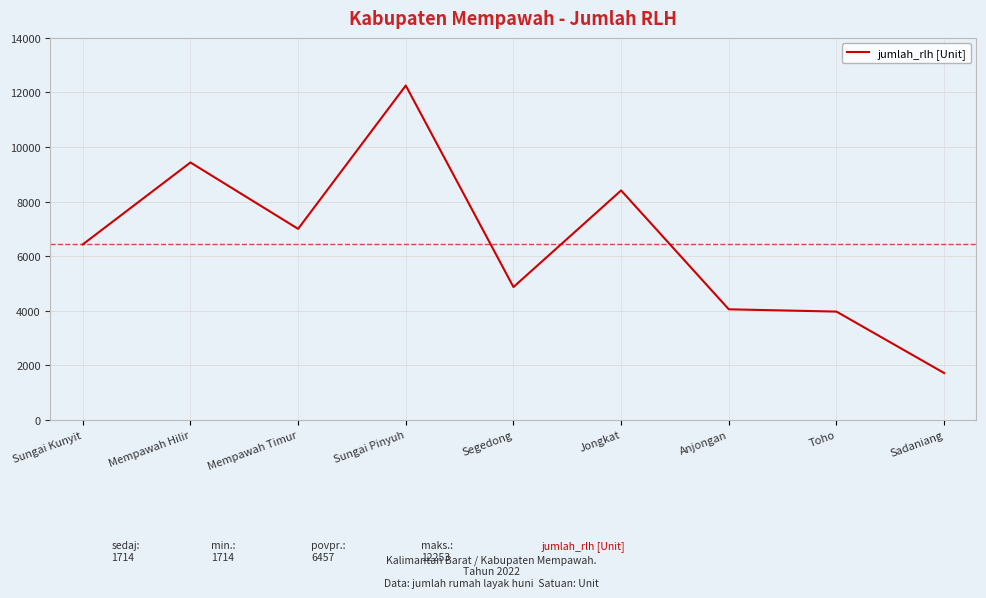

What is the smallest value displayed?

1714